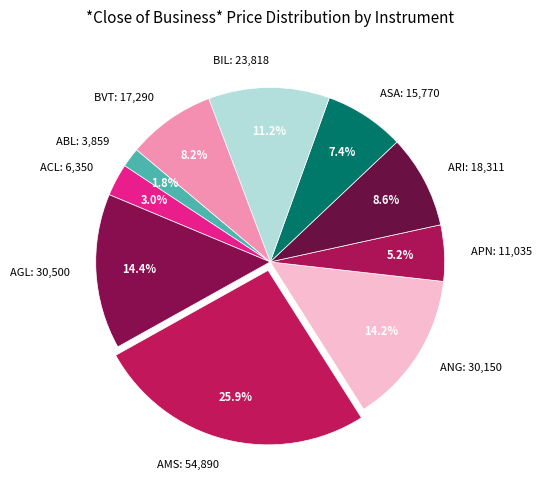

To the nearest percent, what percentage of the pie is AMS?

26%